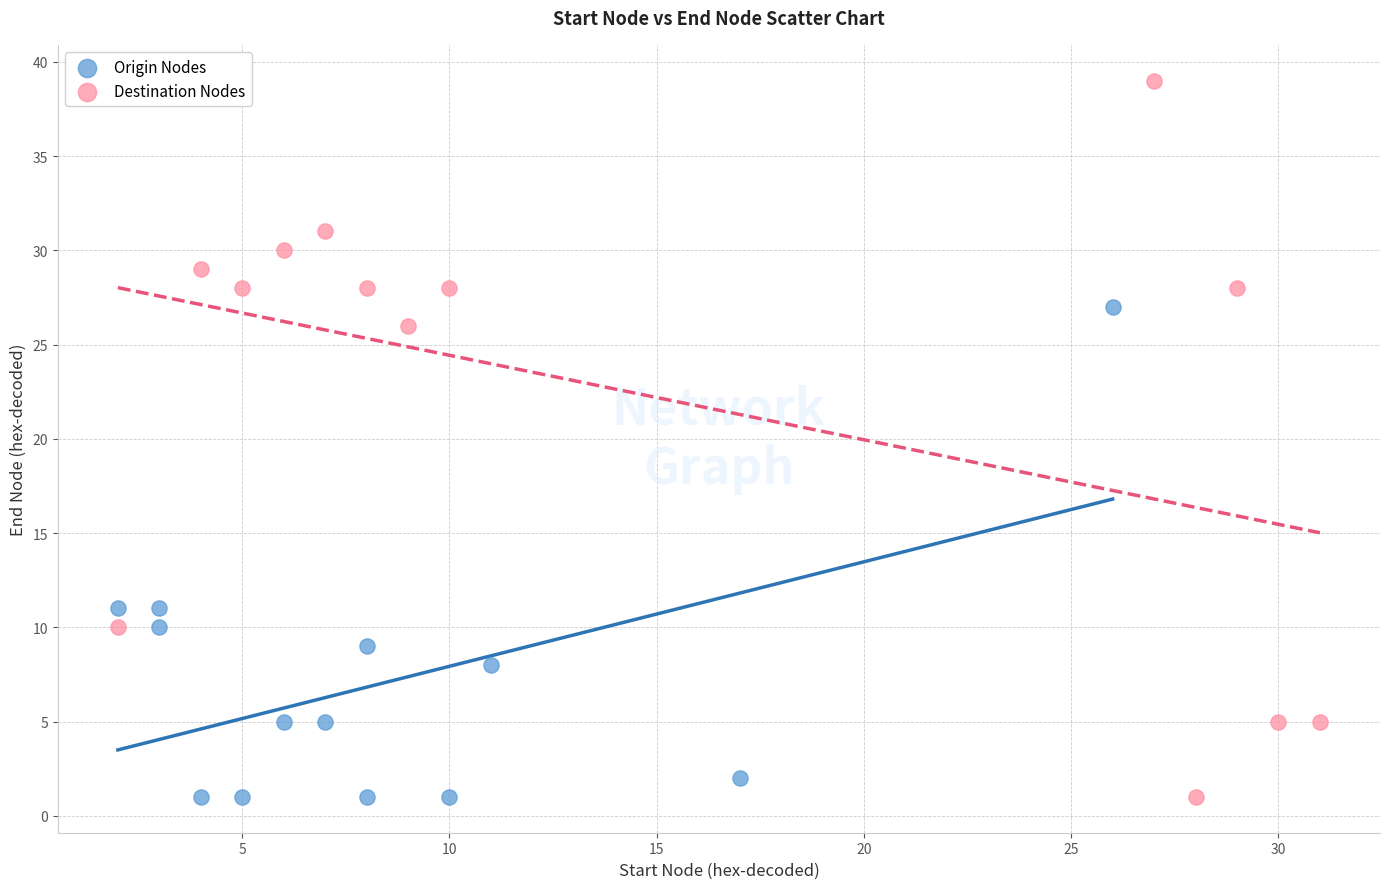

What are all the series names shown in the legend?

Origin Nodes, Destination Nodes